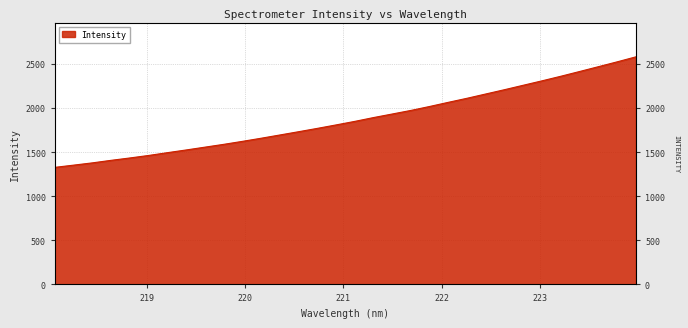

What is the smallest value displayed?

1327.2